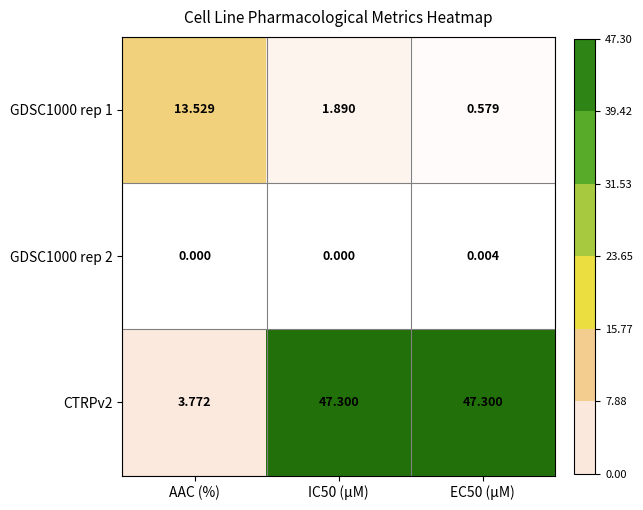

Is the value of GDSC1000 rep 2 at EC50 (µM) greater than the value of GDSC1000 rep 1 at AAC (%)?

No